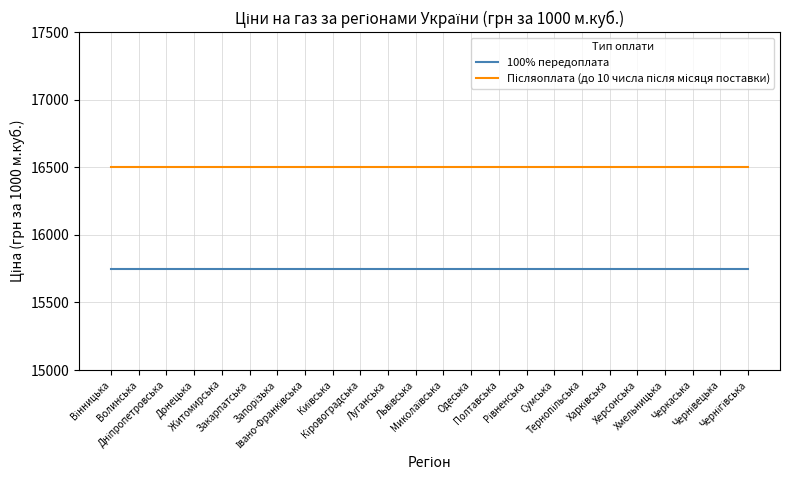

What is the difference between the highest and lowest values at Черкаська?

750